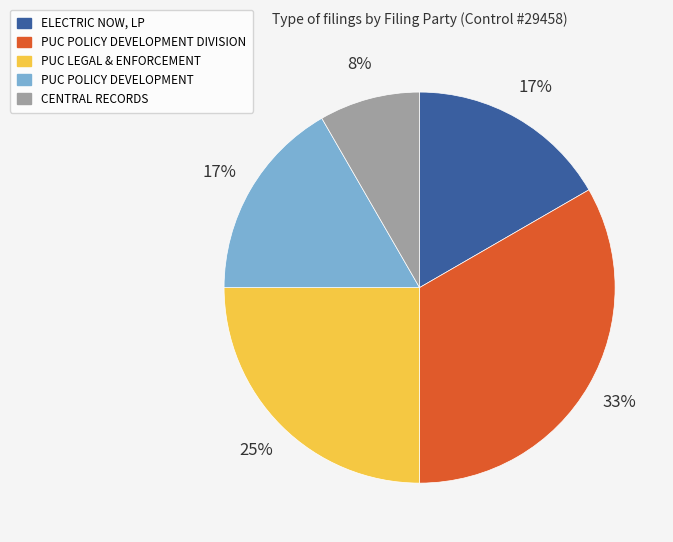

Which category has the smallest portion of the pie?

CENTRAL RECORDS